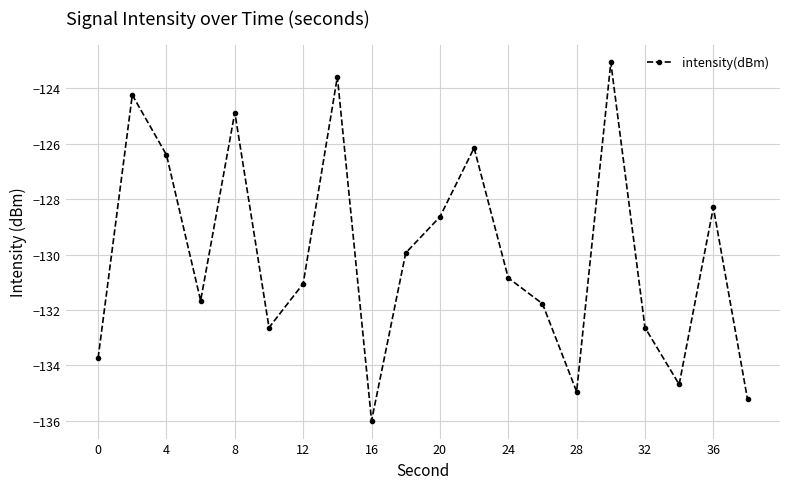

Reading left to right, transcribe all the data shown in this chart.

-133.7	-124.2	-126.4	-131.7	-124.9	-132.6	-131.1	-123.6	-136.0	-129.9	-128.6	-126.1	-130.8	-131.8	-135.0	-123.1	-132.6	-134.7	-128.3	-135.2